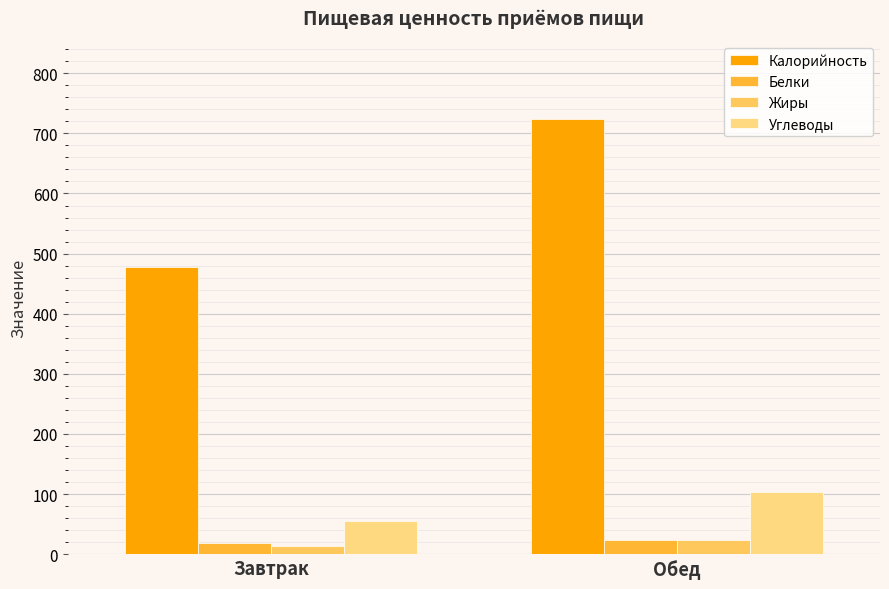

Which series changed the most between Завтрак and Обед?

Калорийность